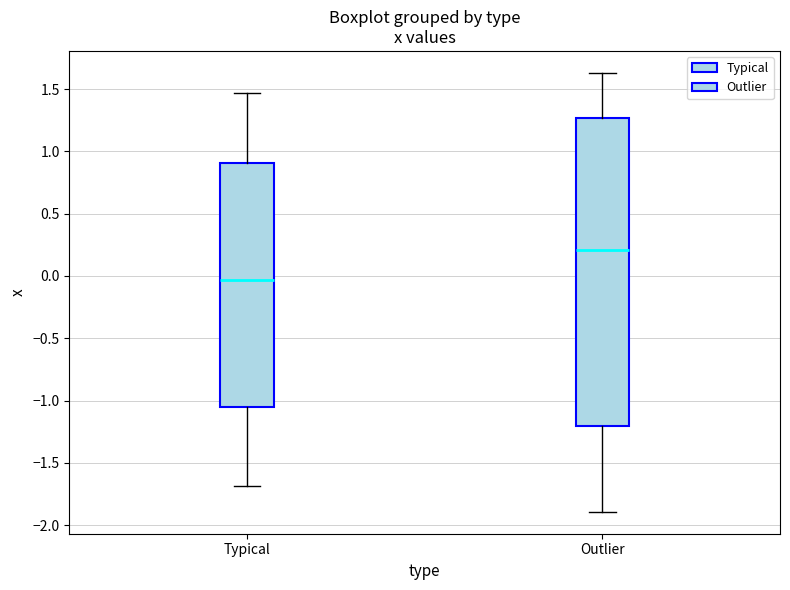

Comparing the boxes themselves (not the whiskers), which one is the tallest?

Outlier